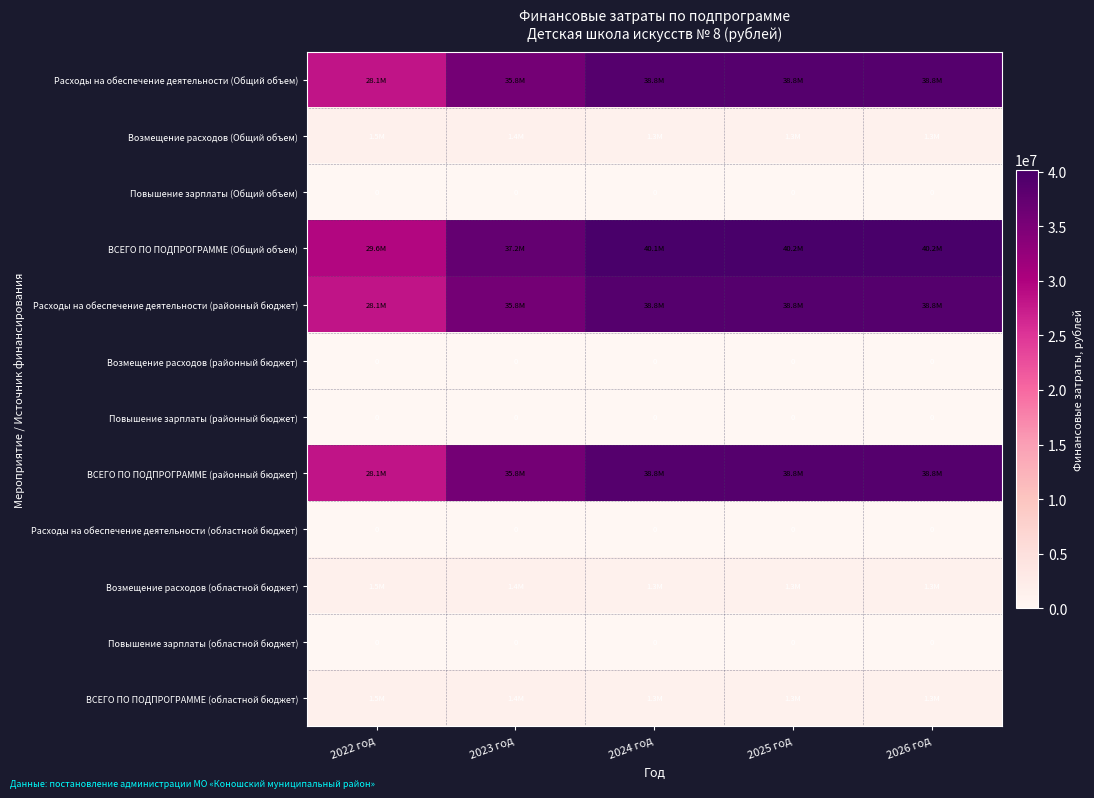

What is the total value across all series at 2026 год?

160792136.9